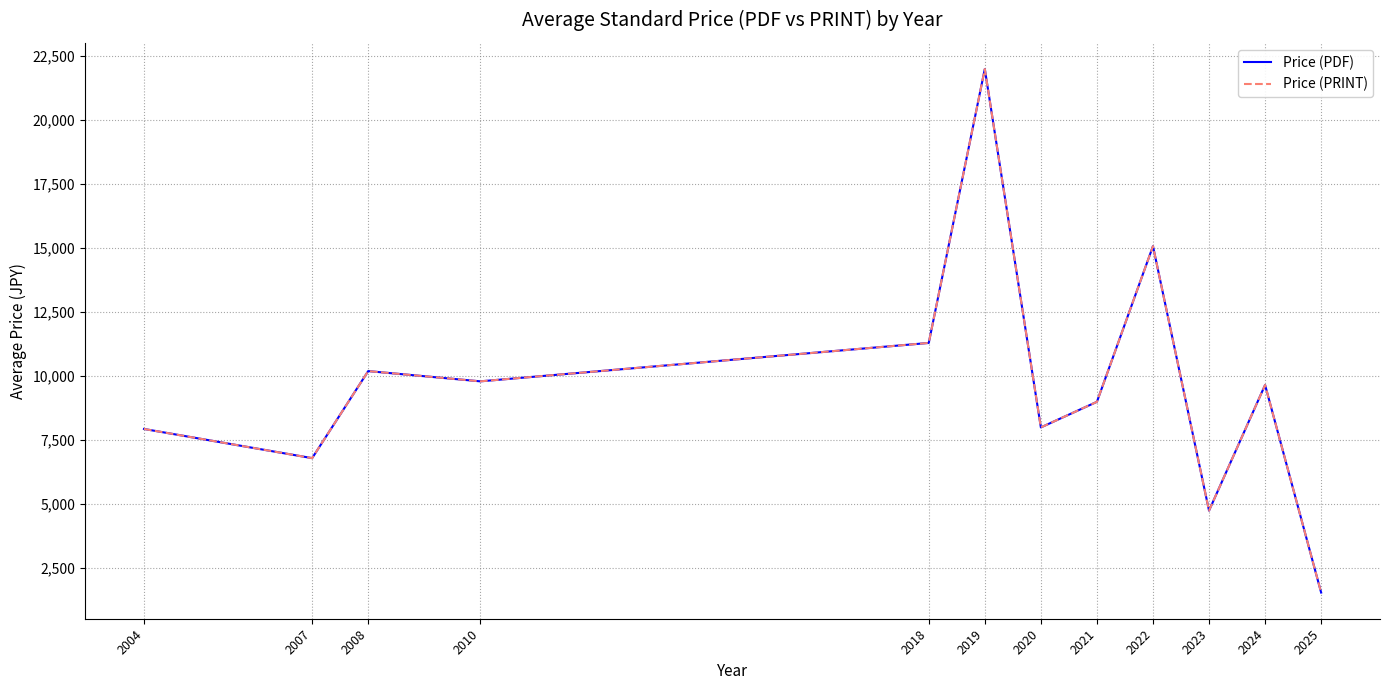

What is the total value across all series at 2004?

15880.0